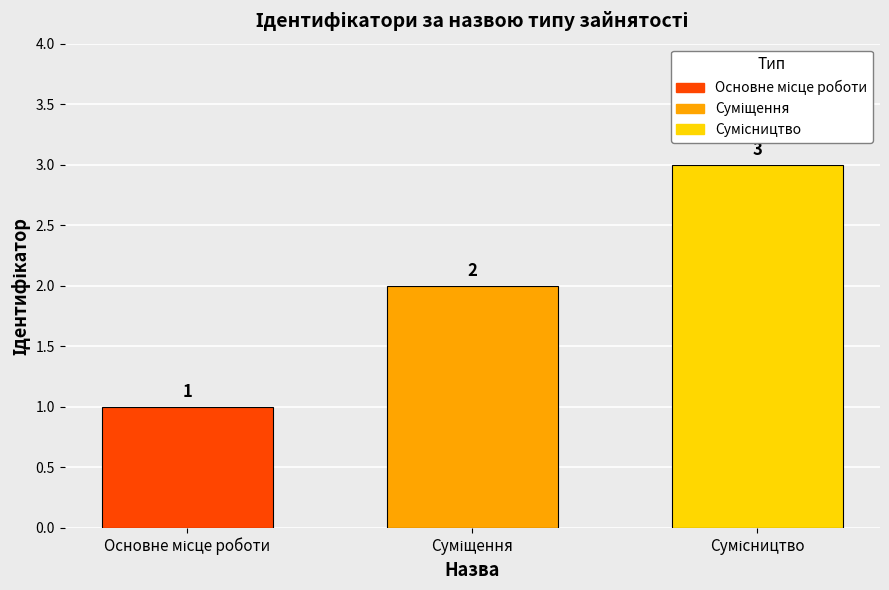

What is the greatest value displayed?

3